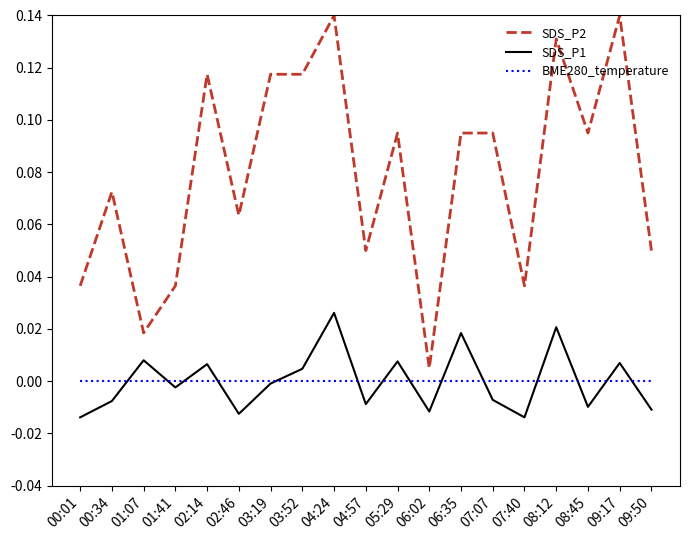

List the series in order of their peak value, lowest first.

BME280_temperature, SDS_P1, SDS_P2